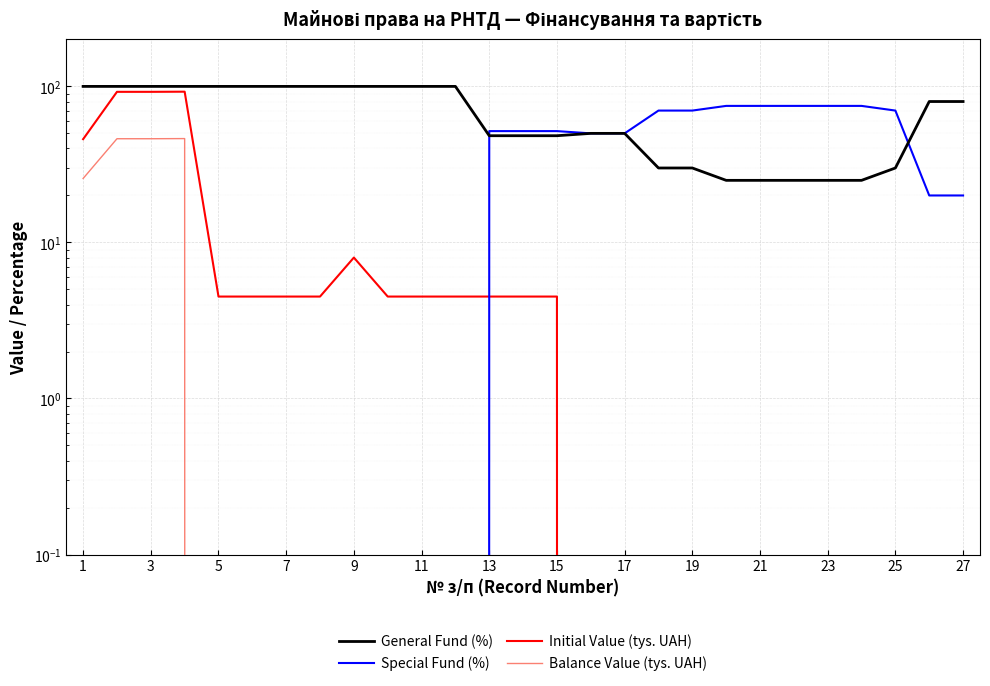

What is the spread (max minus min) of values at 3?

100.0